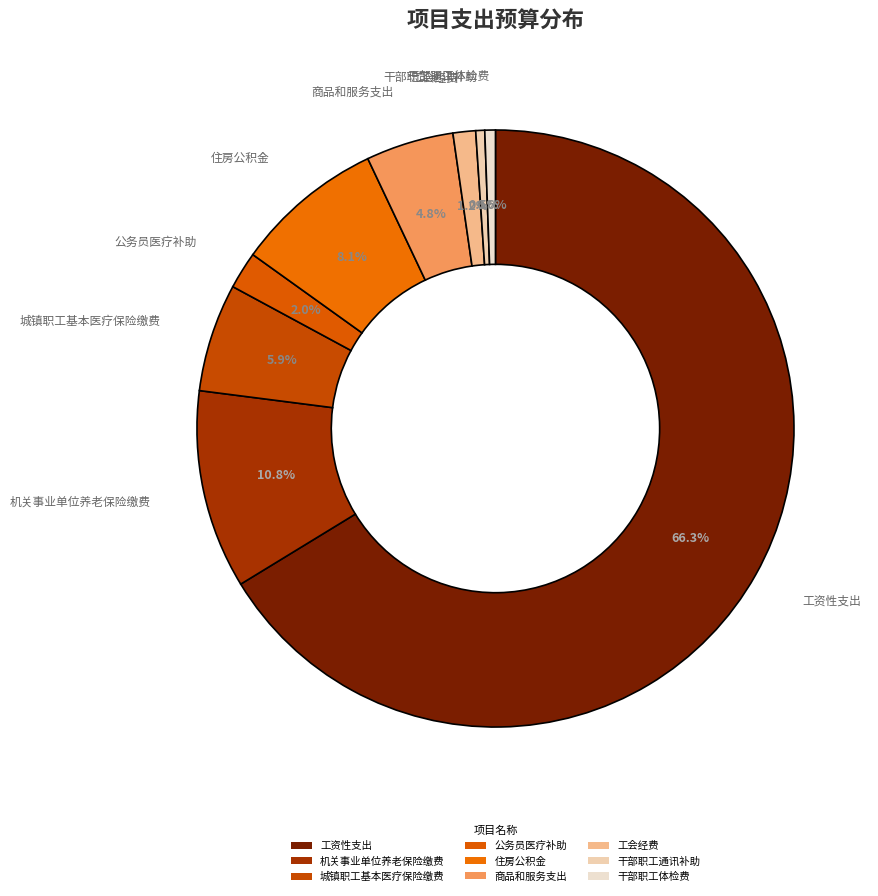

Is the sum of 工会经费 and 工资性支出 greater than half?

Yes